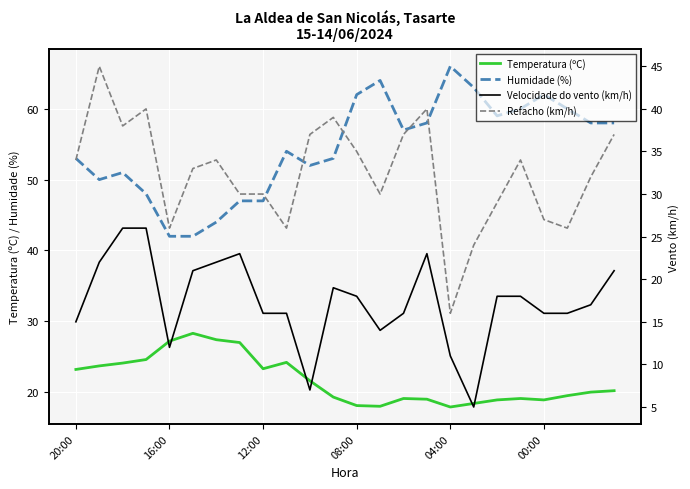

True or false: Humidade (%) and Temperatura (ºC) intersect in this chart.

False